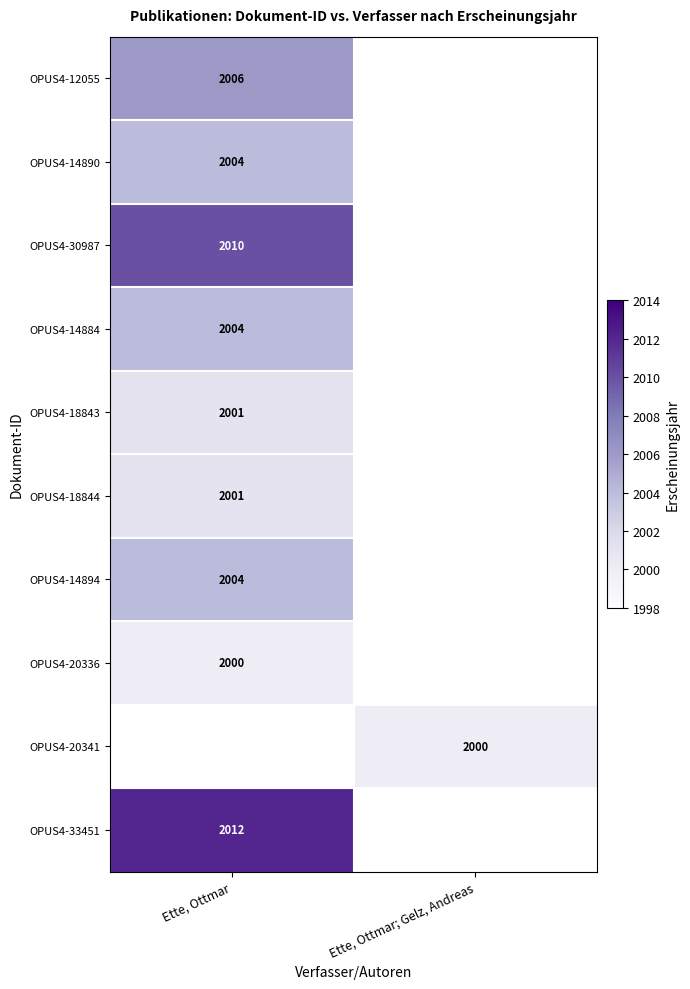

True or false: OPUS4-30987 has a value of 3527 at Ette, Ottmar.

False